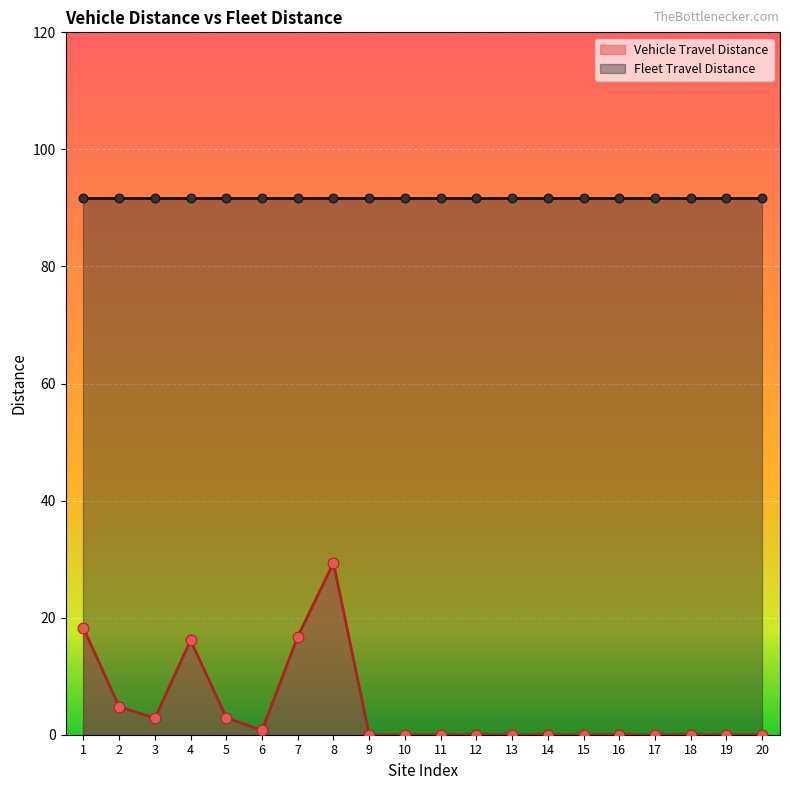

What is the change in value from 3 to 14?

-2.8